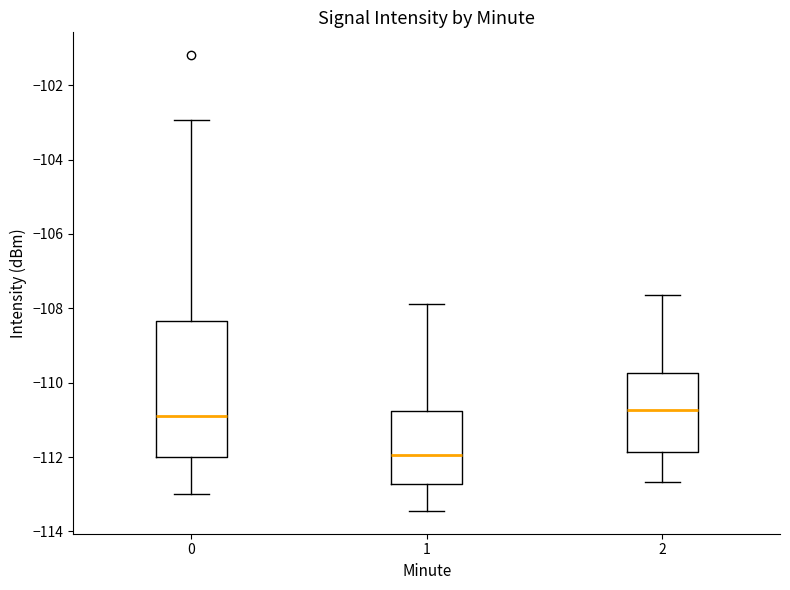

Which box has the lowest median line?

1